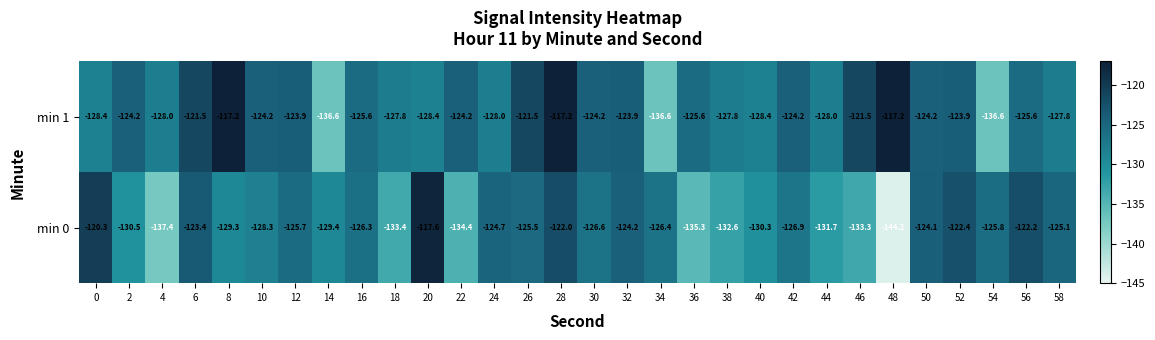

How many data points does each series have?

30